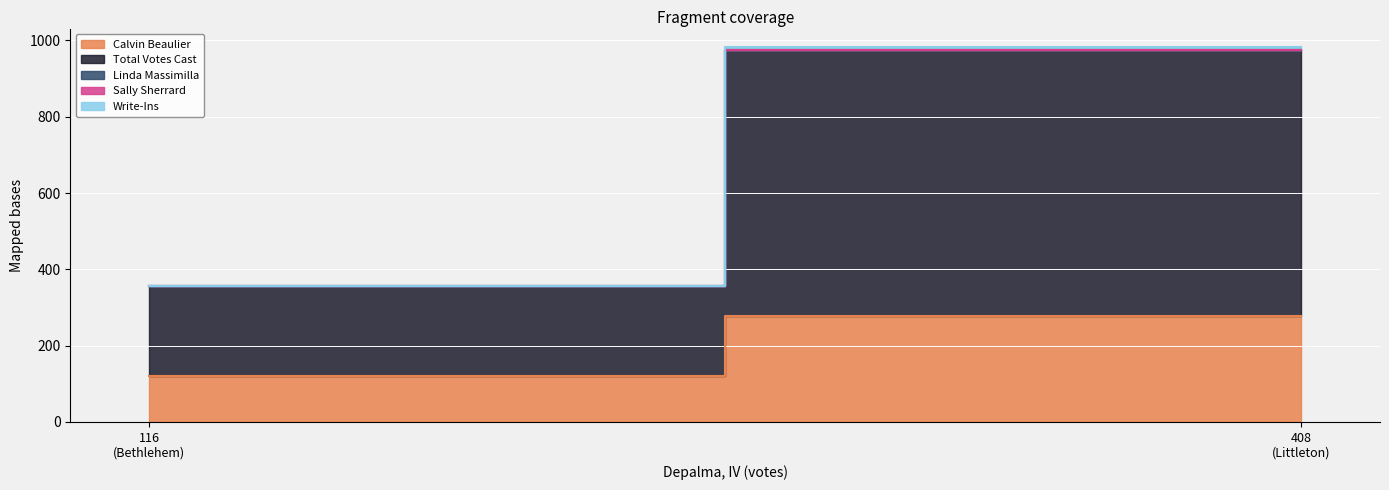

What is the difference between the highest and lowest values at Bethlehem?

236